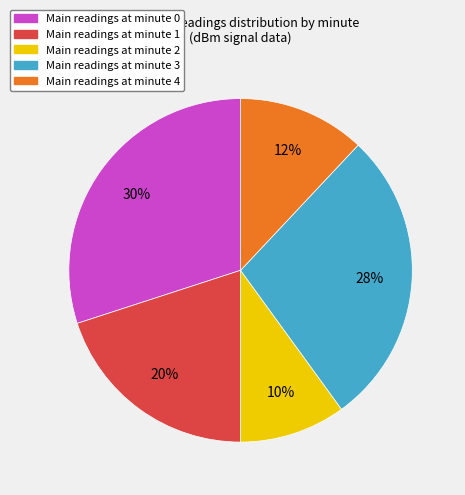

Which has a higher value, Main readings at minute 3 or Main readings at minute 4?

Main readings at minute 3